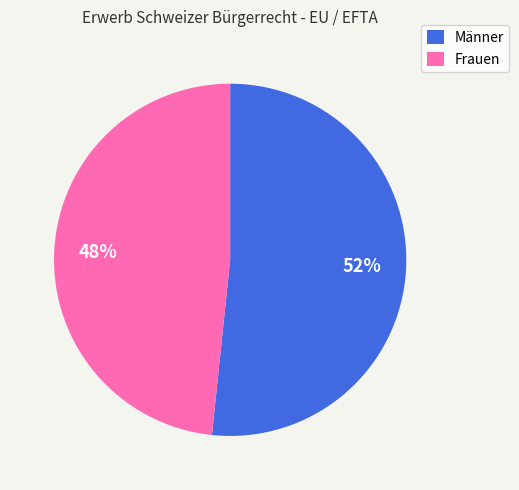

Which slice is the largest?

Männer